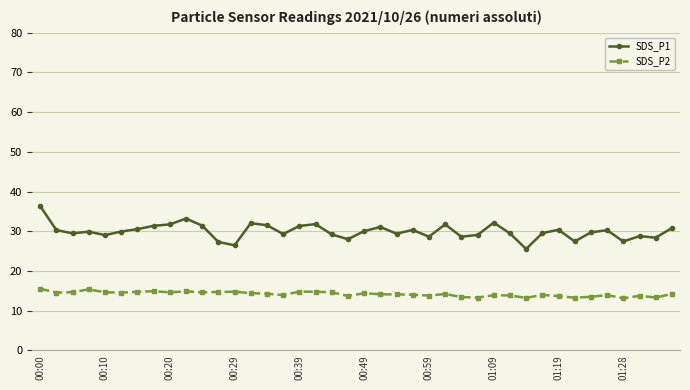

Which series has the largest total across all categories?

SDS_P1